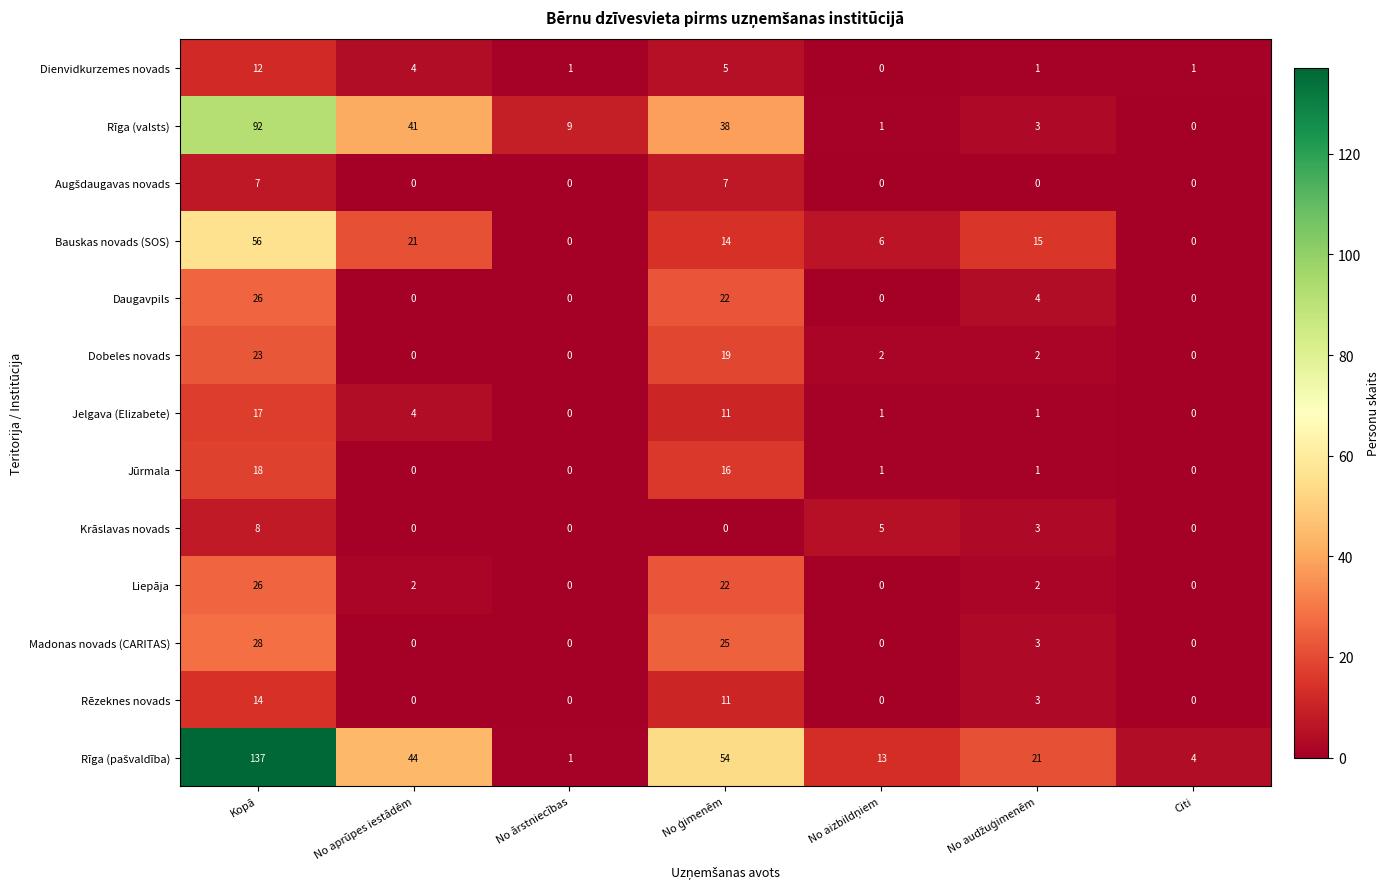

True or false: Daugavpils has a value of 37 at Kopā.

False